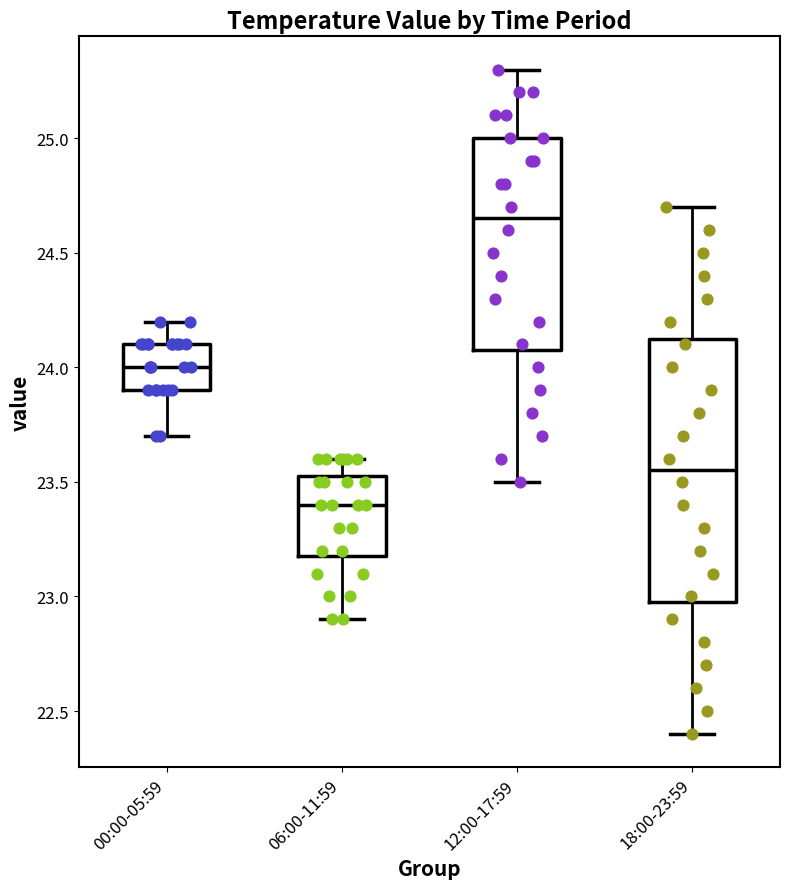

Reading left to right, transcribe this box plot: for each box, give where its median line is, the range the box spans, and where its two whiskers end, as read against the y-axis. The values are not printed on the chart, so give them approximately, as read against the axis.

00:00-05:59: median 24.00, box 23.90 to 24.10, whiskers 23.70 to 24.20
06:00-11:59: median 23.40, box 23.20 to 23.55, whiskers 22.90 to 23.60
12:00-17:59: median 24.65, box 24.10 to 25.00, whiskers 23.50 to 25.30
18:00-23:59: median 23.55, box 23.00 to 24.15, whiskers 22.40 to 24.70